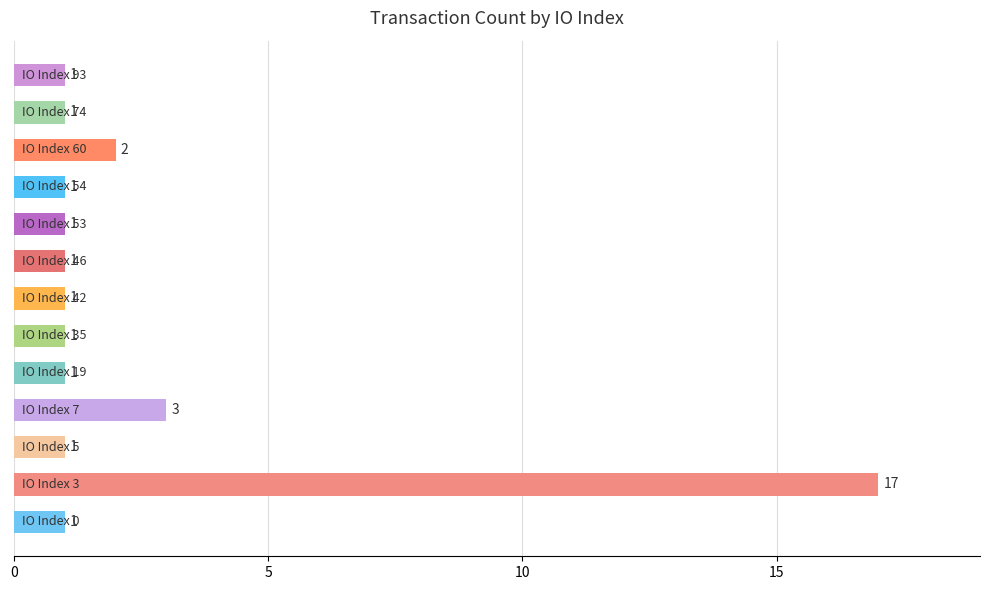

What is the greatest value displayed?

17